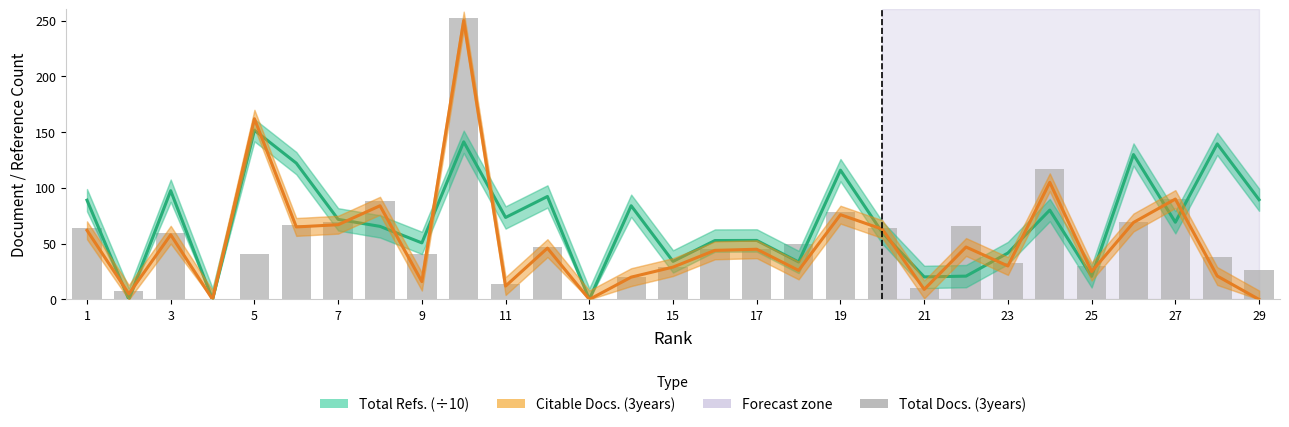

At how many categories does at least one series exceed 251?

1